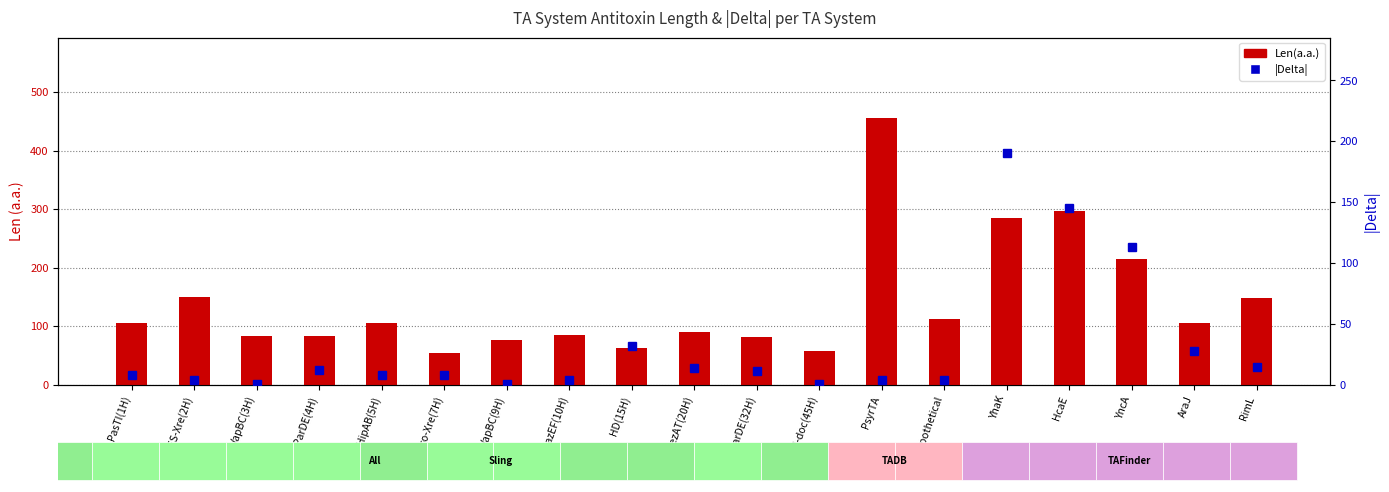

What is the label of the 5th bar from the left?

HipAB(5H)